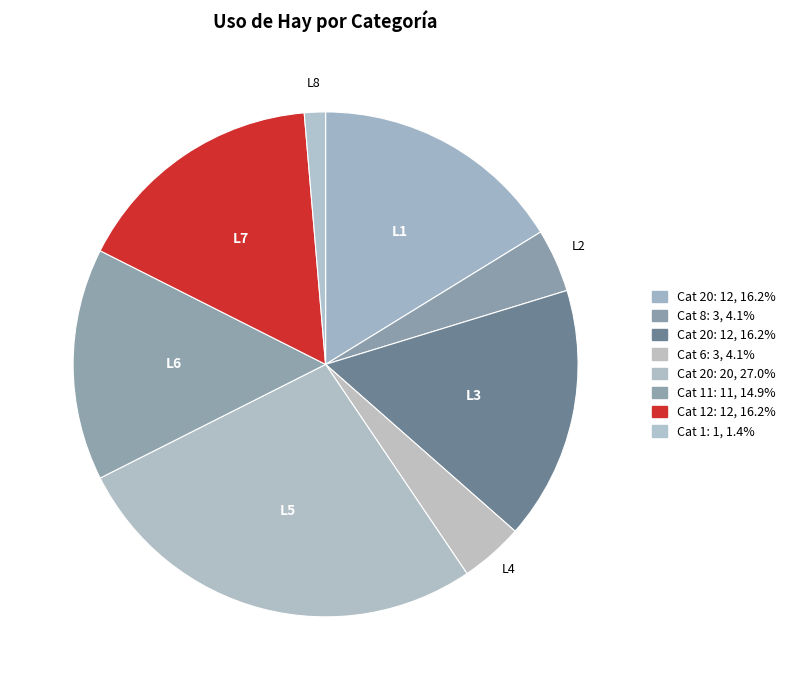

Rank the categories by value from lowest to highest.

1, 8, 6, 11, 20, 20, 12, 20